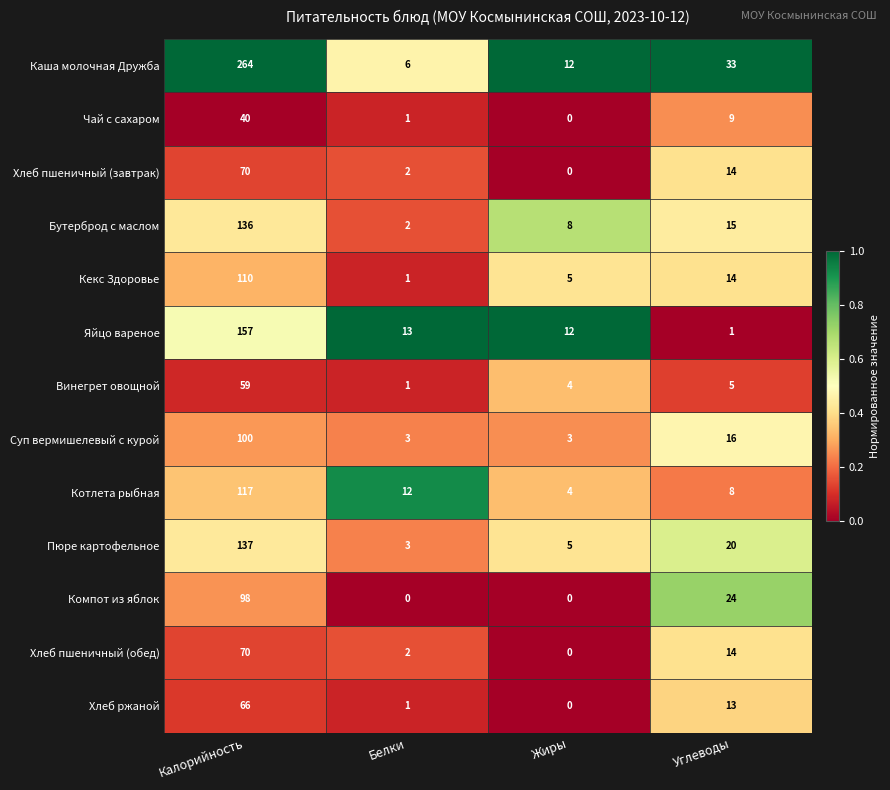

True or false: Винегрет овощной has a value of 2 at Жиры.

False